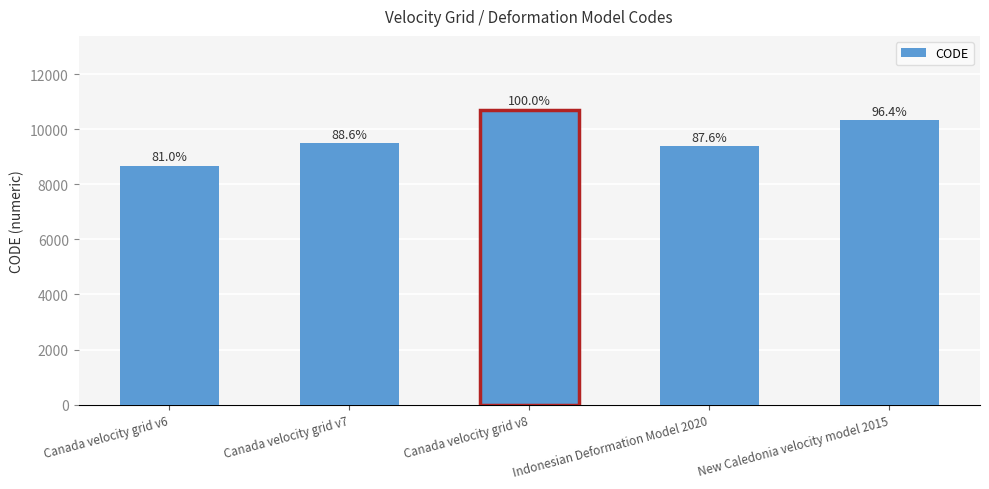

List the labels in order of value, smallest first.

Canada velocity grid v6, Indonesian Deformation Model 2020, Canada velocity grid v7, New Caledonia velocity model 2015, Canada velocity grid v8